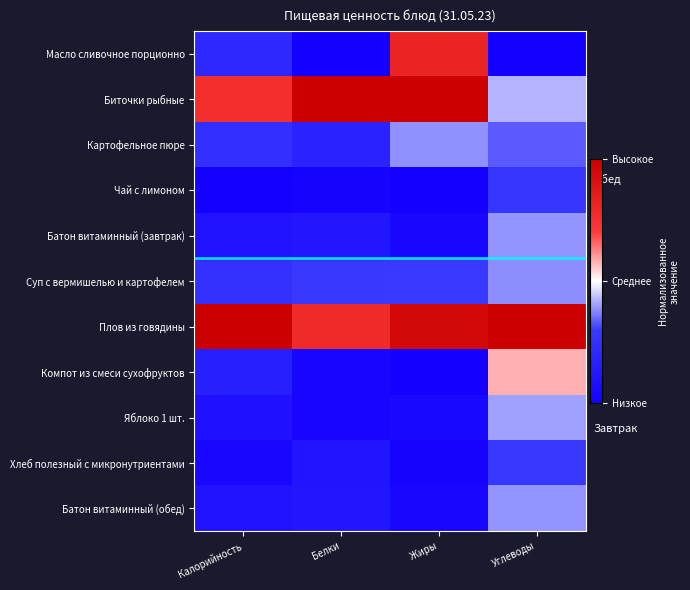

At how many categories does at least one series exceed 0?

4